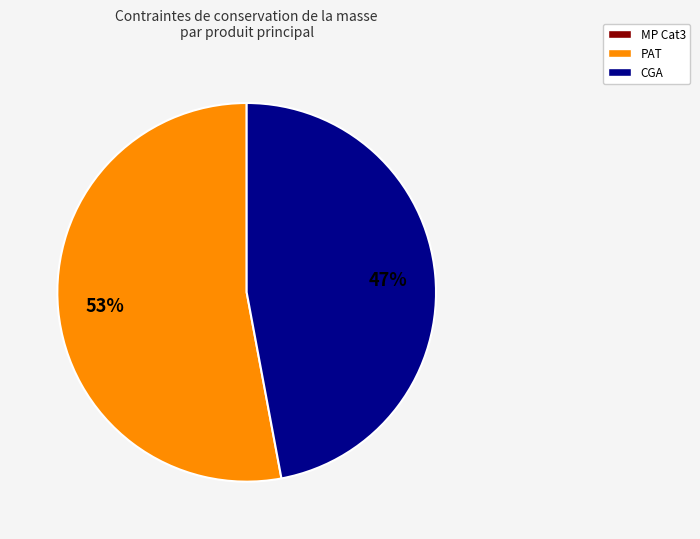

Does any single category account for the majority?

Yes